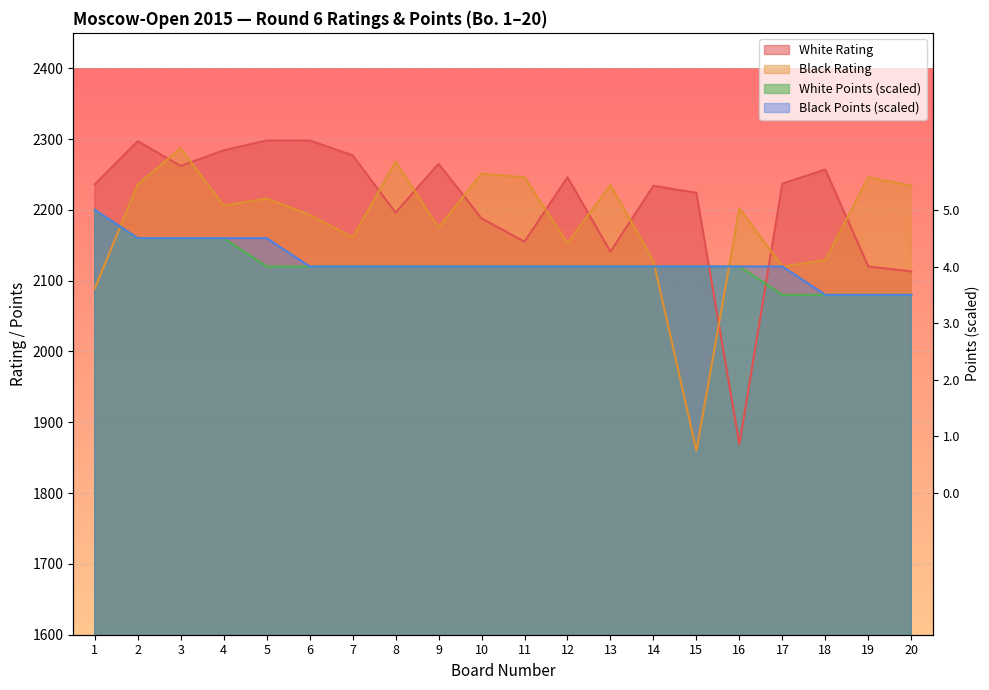

Which series has the widest spread of values?

White Rating